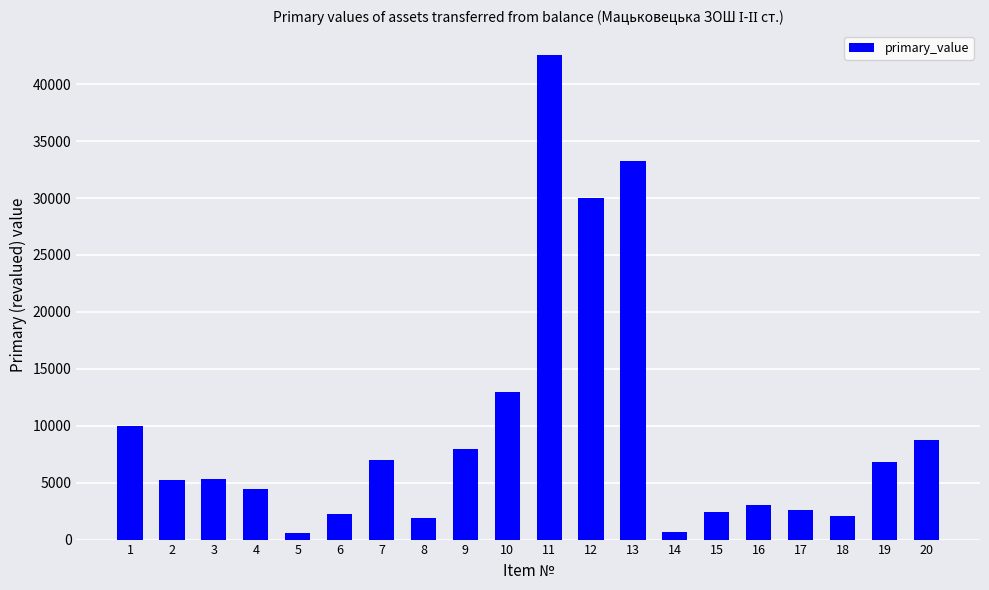

What is the value of the 13th bar from the left?

33250.0